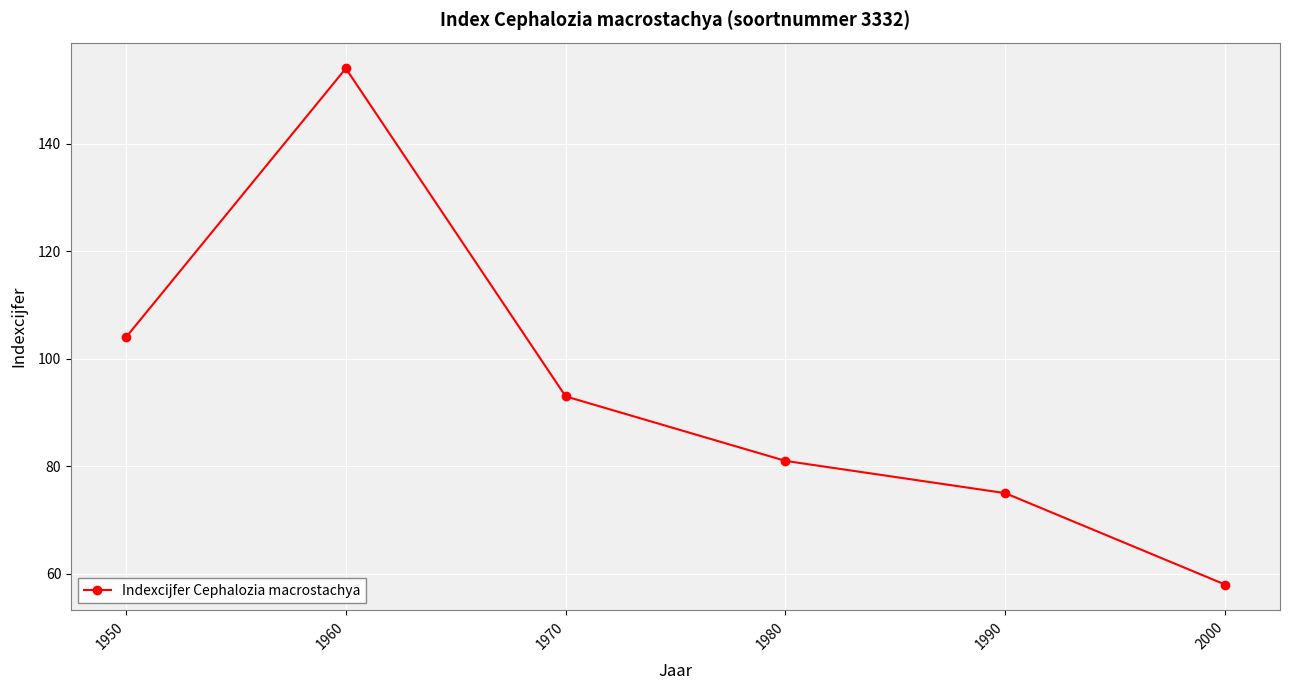

What is the average value?

94